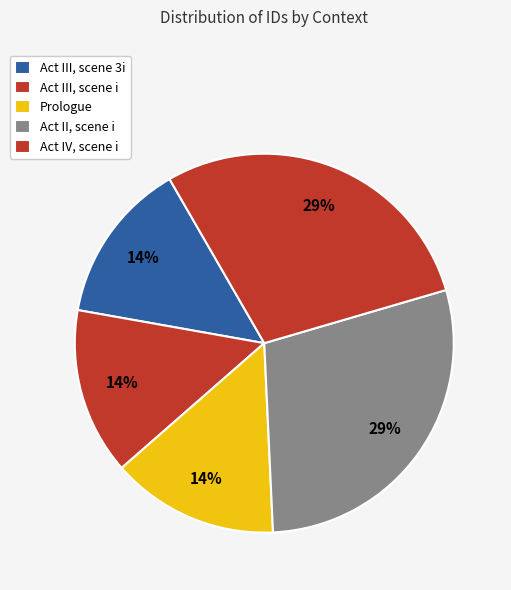

True or false: Act IV, scene i accounts for 29% of the total.

True